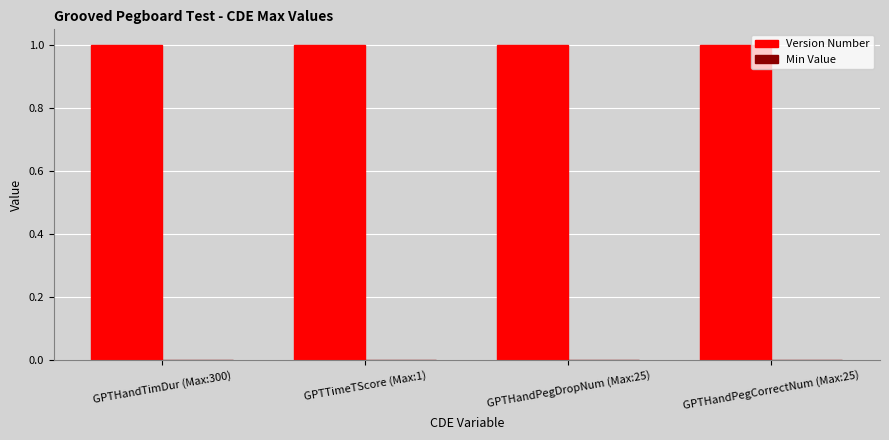

What is the maximum value for Version Number?

1